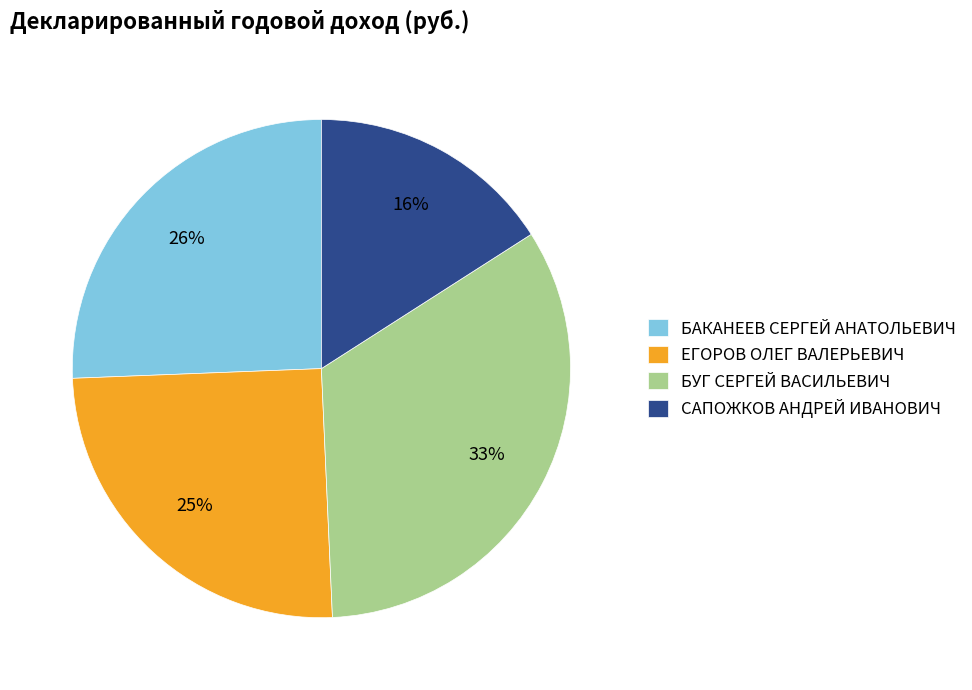

Combined, do БАКАНЕЕВ СЕРГЕЙ АНАТОЛЬЕВИЧ and САПОЖКОВ АНДРЕЙ ИВАНОВИЧ account for over 50%?

No